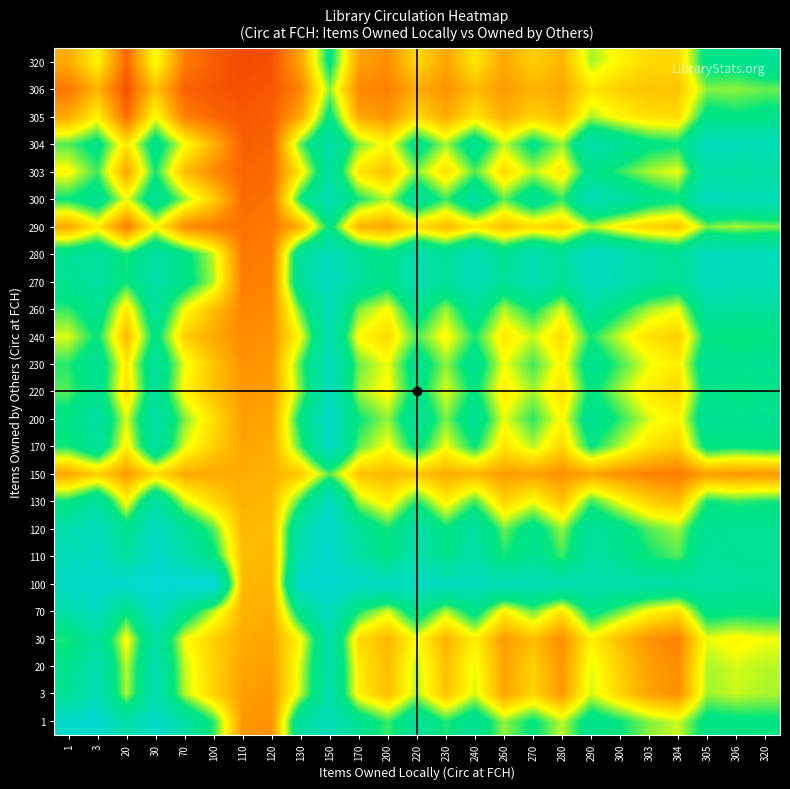

What is the smallest value displayed?

-36.0